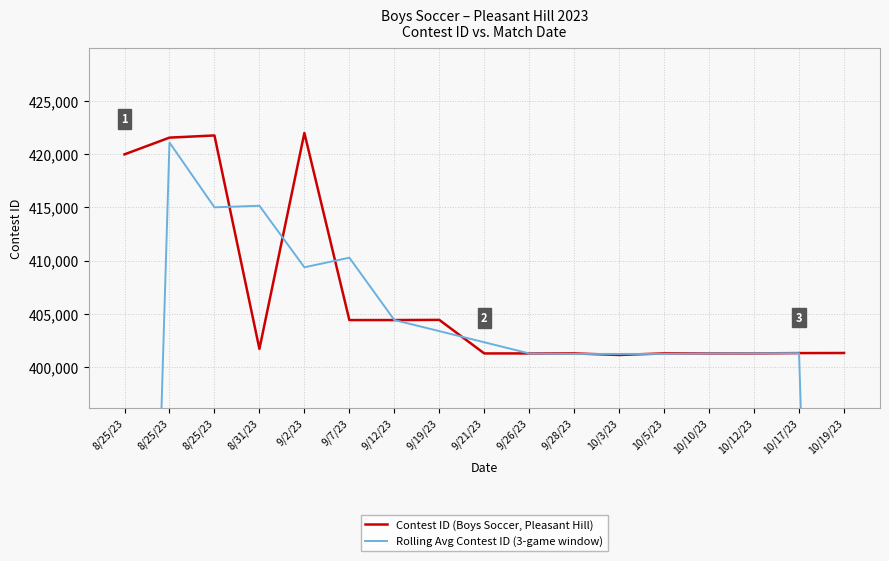

Which has a higher value, 10/10/23 or 9/21/23?

10/10/23